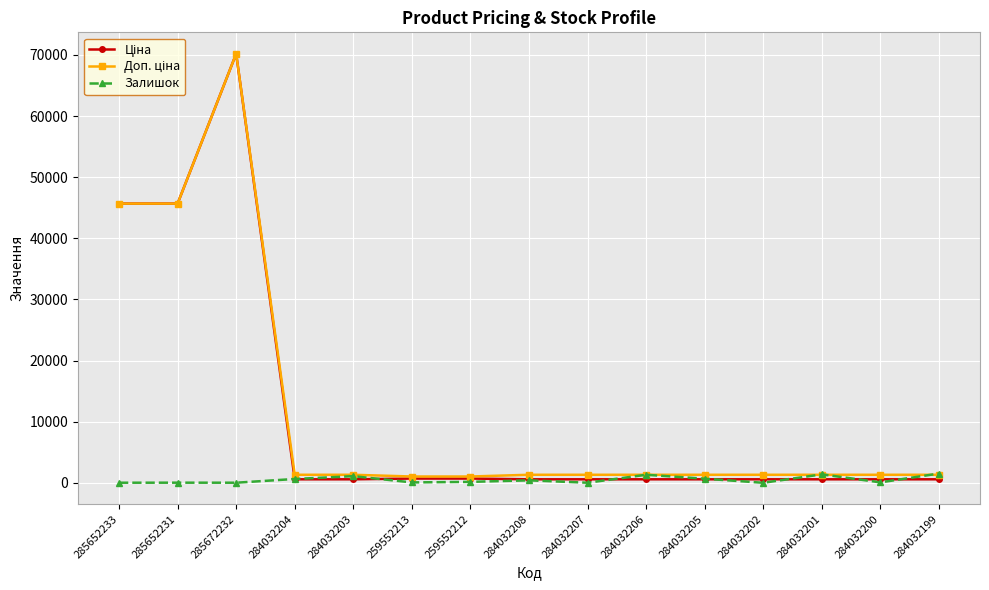

At which category is the sum across all series the highest?

285672232